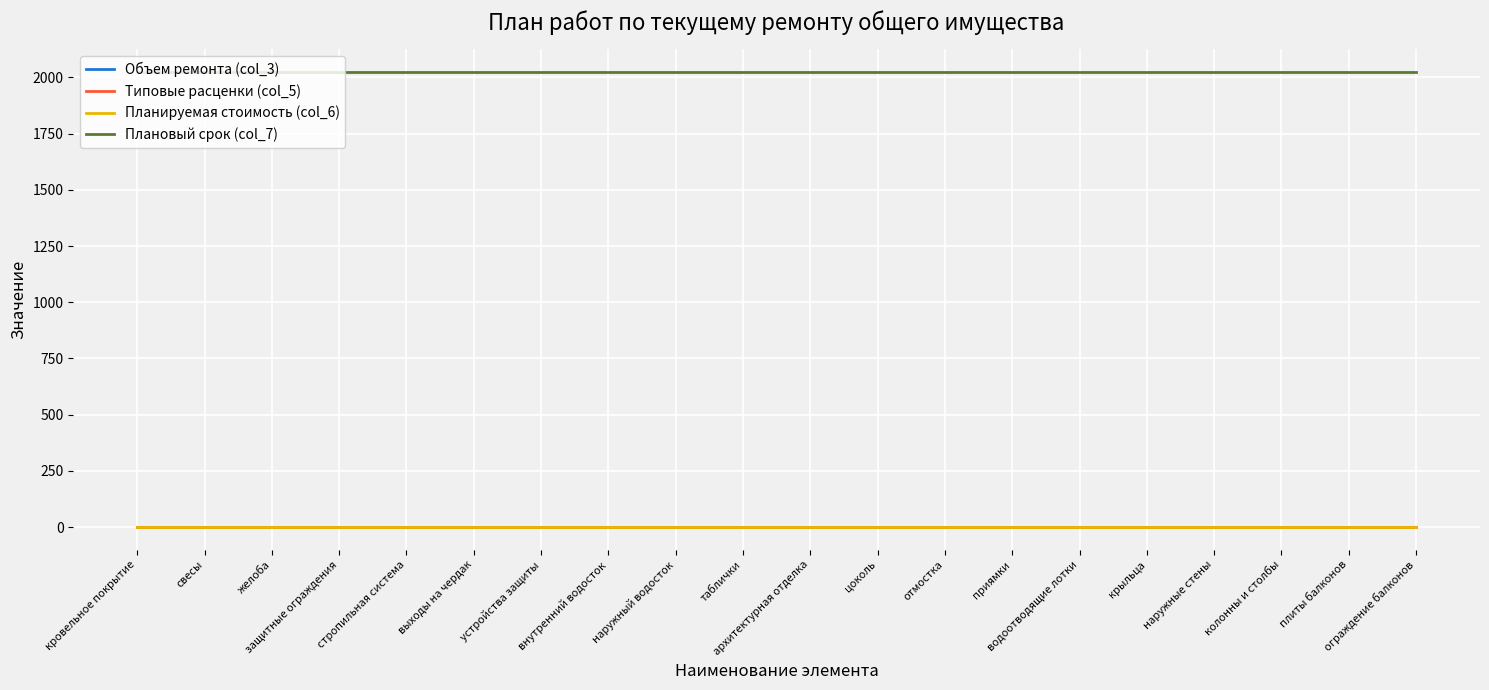

Reading left to right, list all the values displayed in this chart.

Объем ремонта (col_3): 0	0	0	0	0	0	0	0	0	0	0	0	0	0	0	0	0	0	0	0
Типовые расценки (col_5): 0	0	0	0	0	0	0	0	0	0	0	0	0	0	0	0	0	0	0	0
Планируемая стоимость (col_6): 0	0	0	0	0	0	0	0	0	0	0	0	0	0	0	0	0	0	0	0
Плановый срок (col_7): 2024	2024	2024	2024	2024	2024	2024	2024	2024	2024	2024	2024	2024	2024	2024	2024	2024	2024	2024	2024